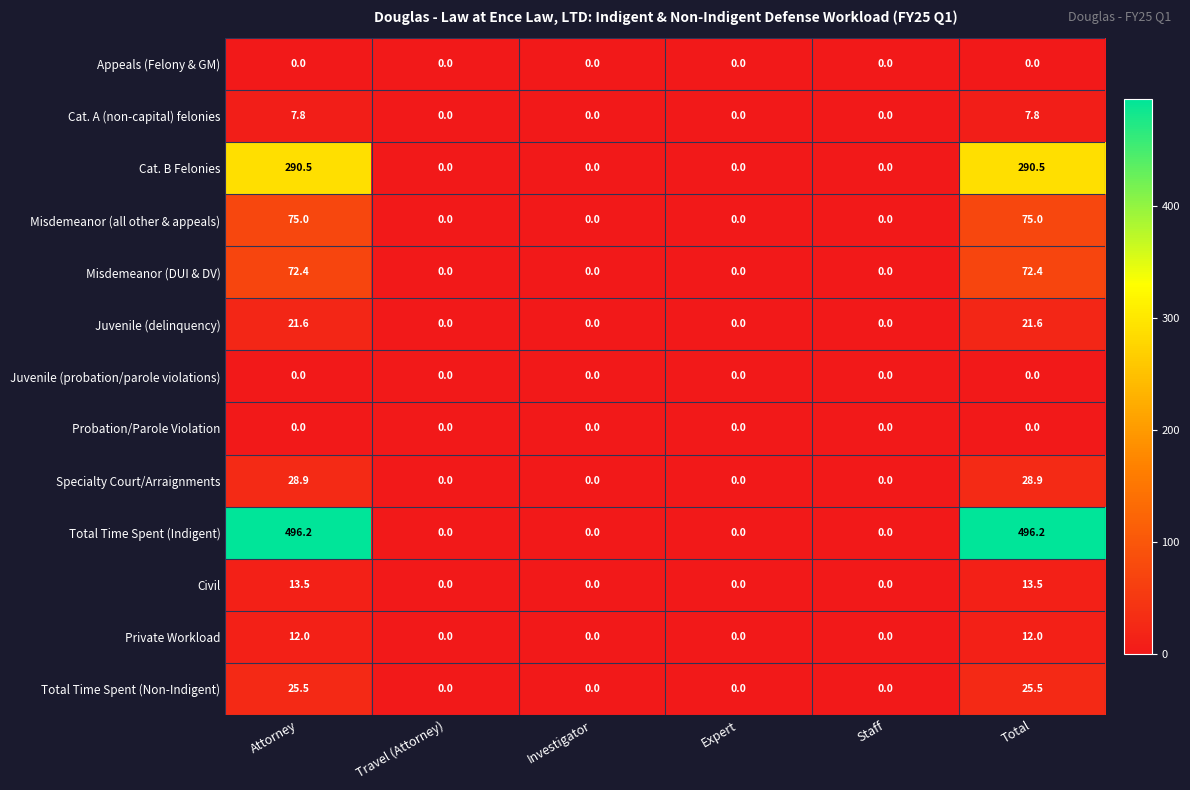

How many data points does each series have?

6